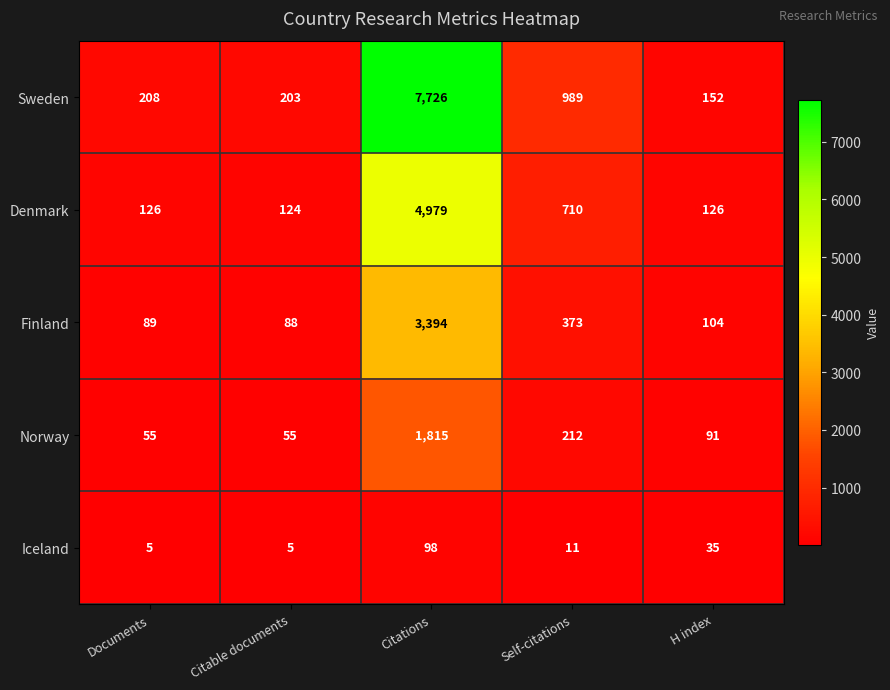

Which series changed the most between Citations and Self-citations?

Sweden